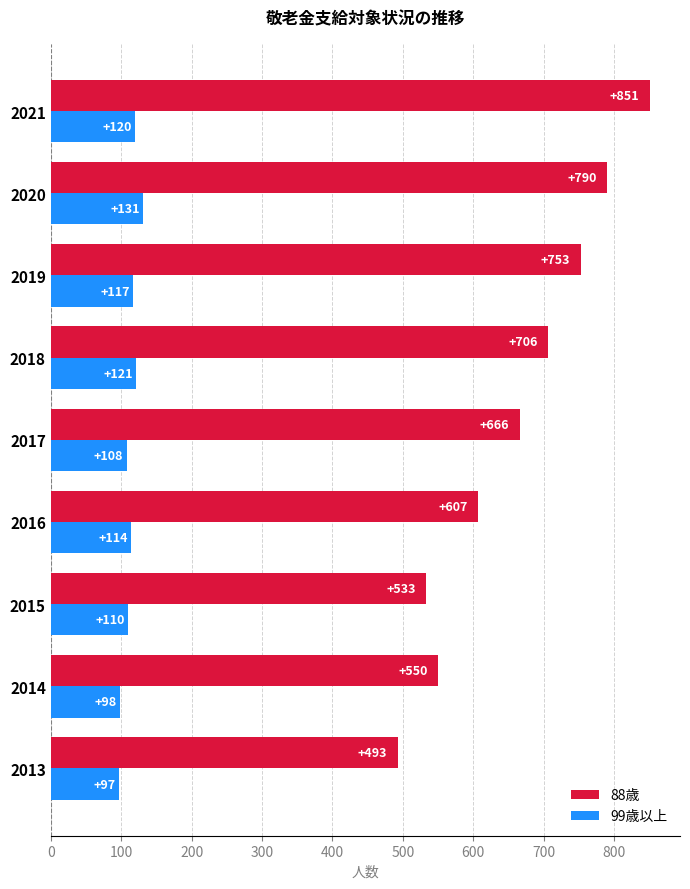

At which category is the sum across all series the highest?

2021